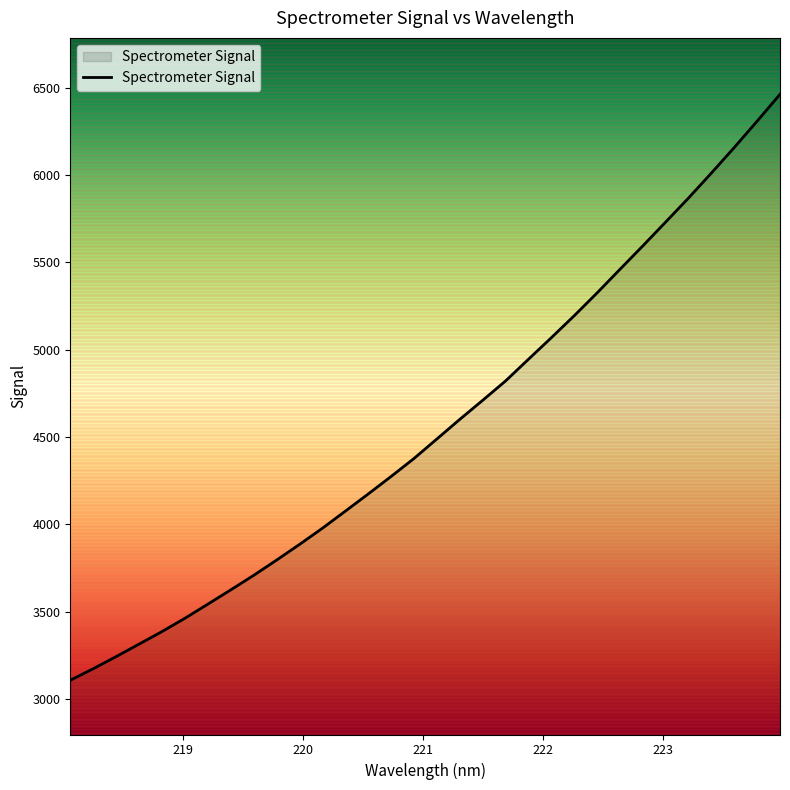

What is the smallest value displayed?

3107.1